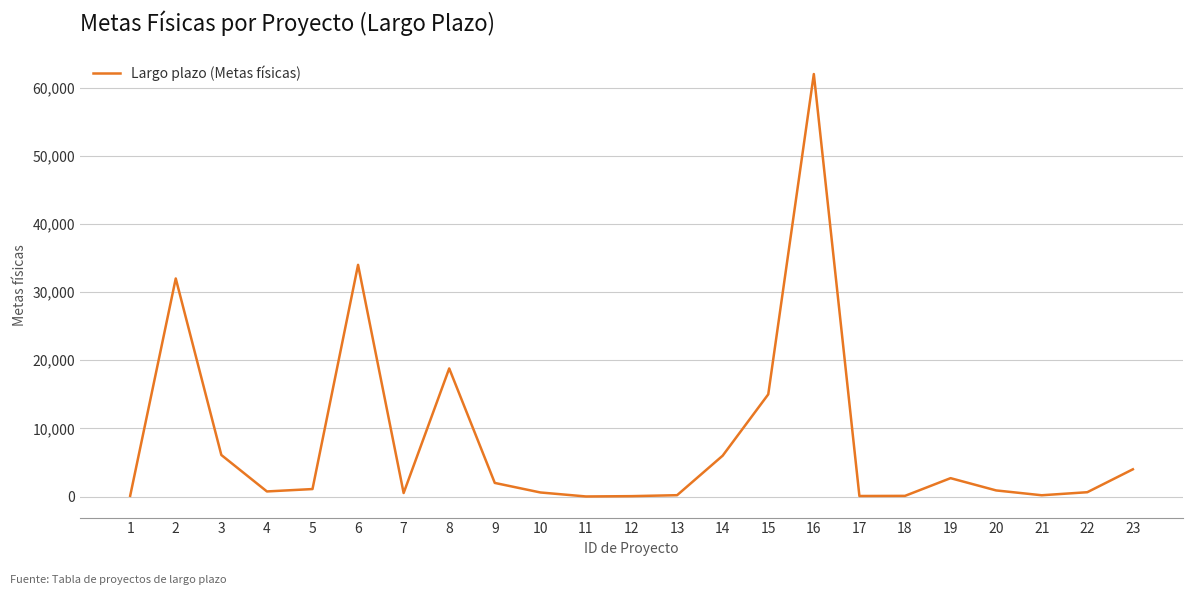

What is the change in value from 8 to 9?

-16800